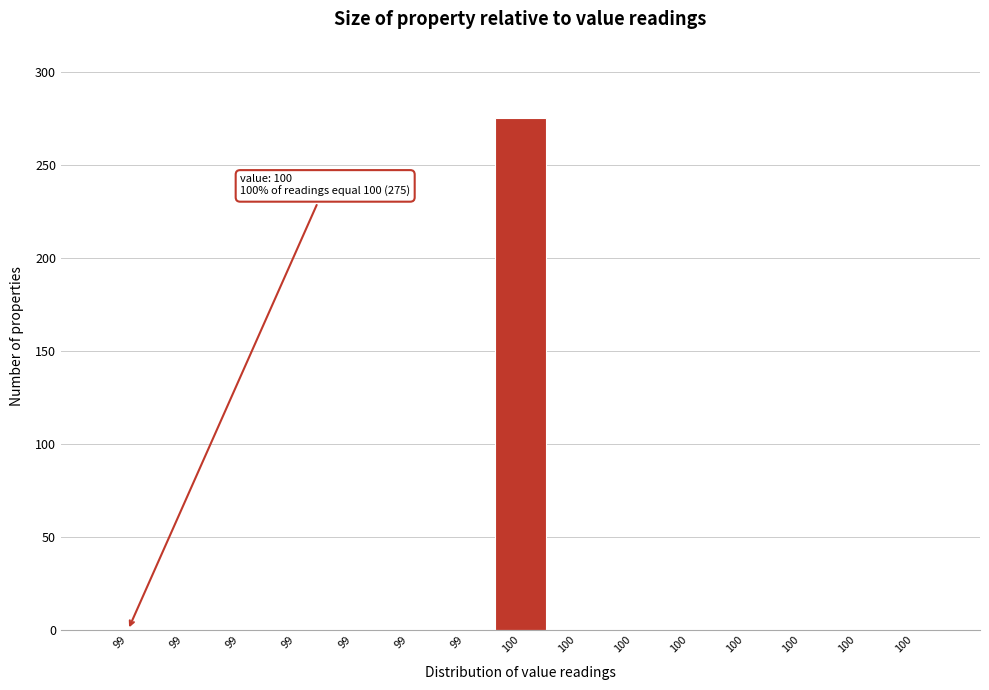

How many categories are shown in the chart?

15